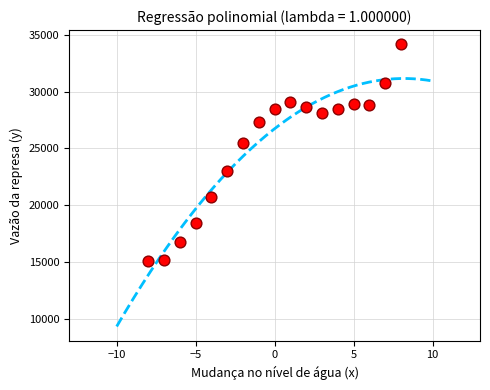

What is the range of X values (max minus min)?

16